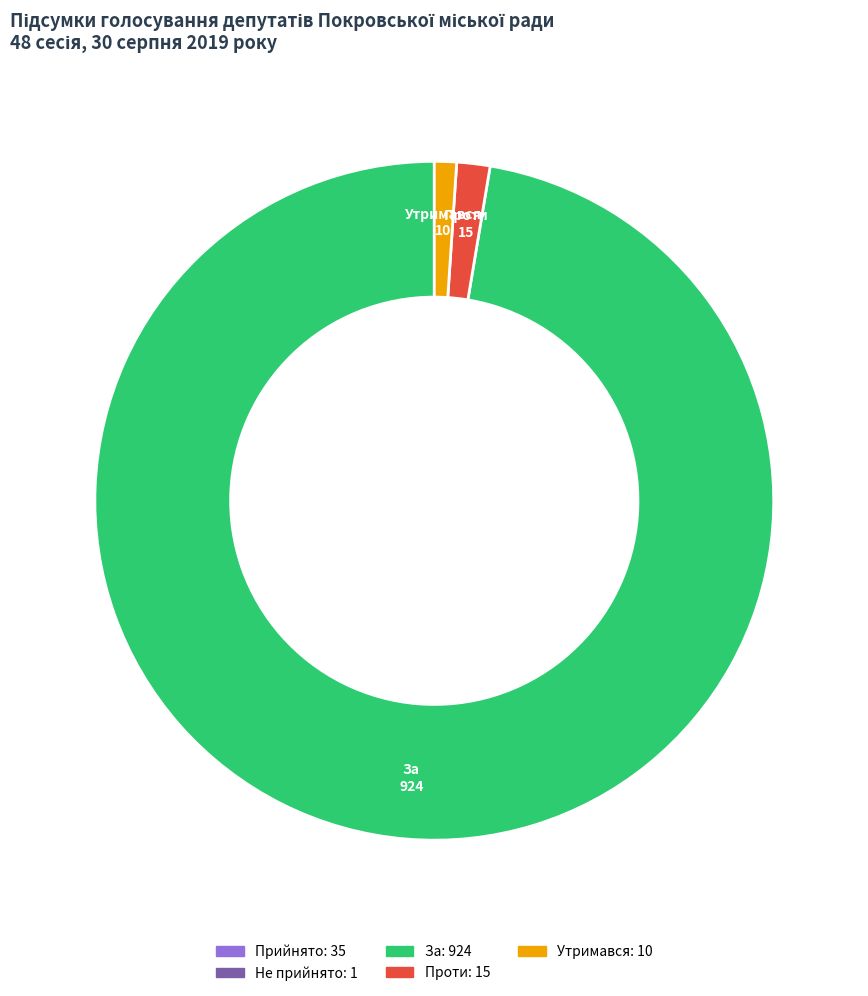

How much of the chart is everything except 33?

96.7%